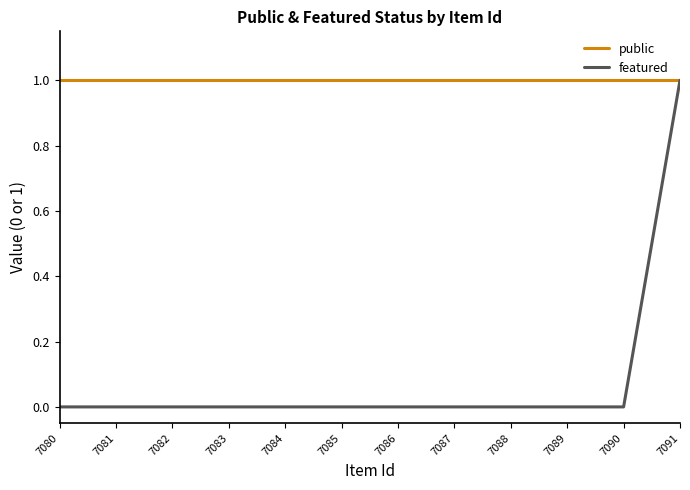

True or false: featured and public intersect in this chart.

False